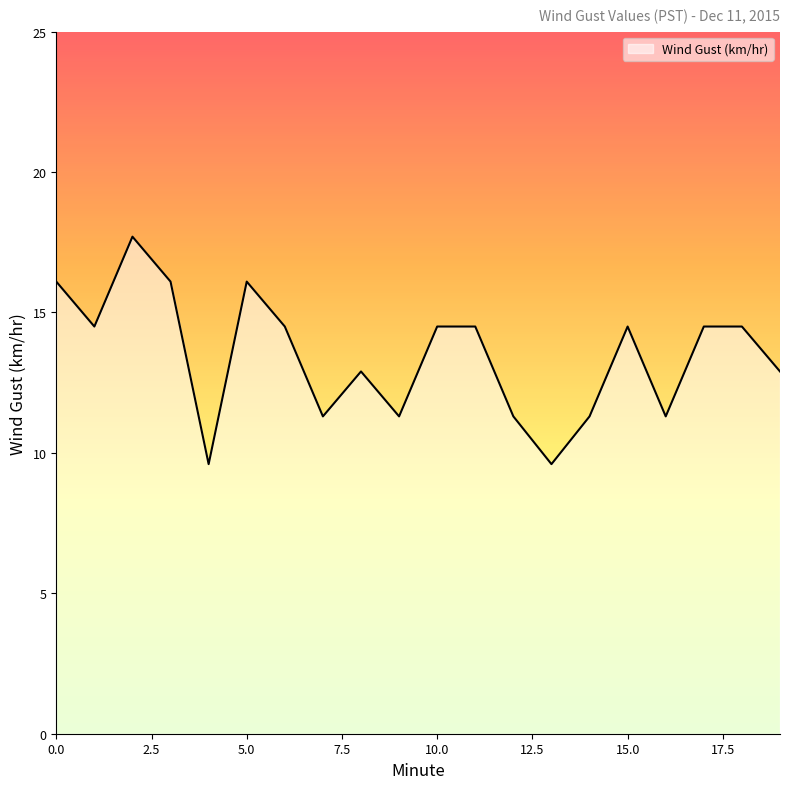

What is the maximum value shown in the chart?

17.7